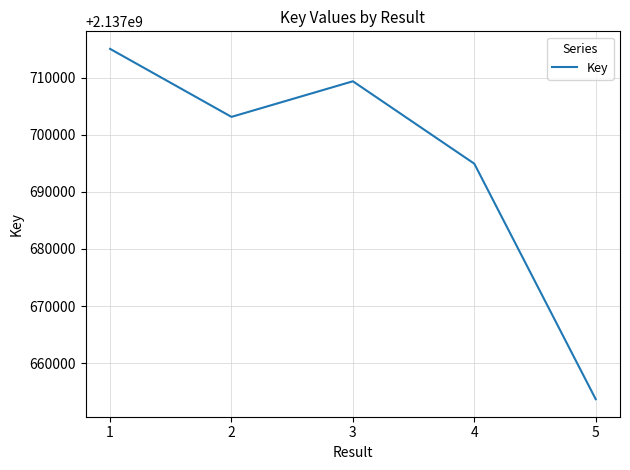

At which category does the chart reach its peak across all series?

1